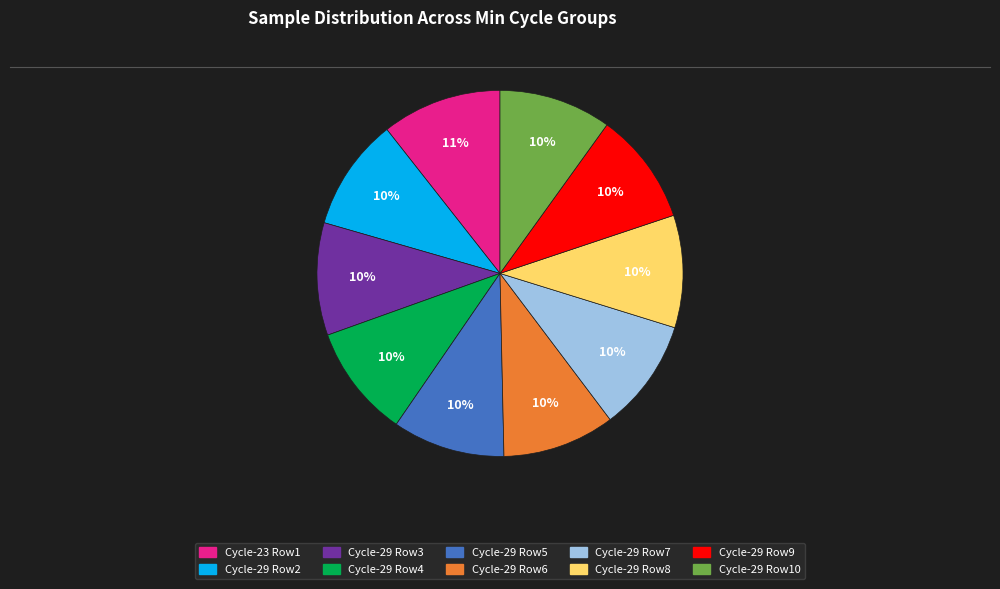

Is there a majority slice in this chart?

No